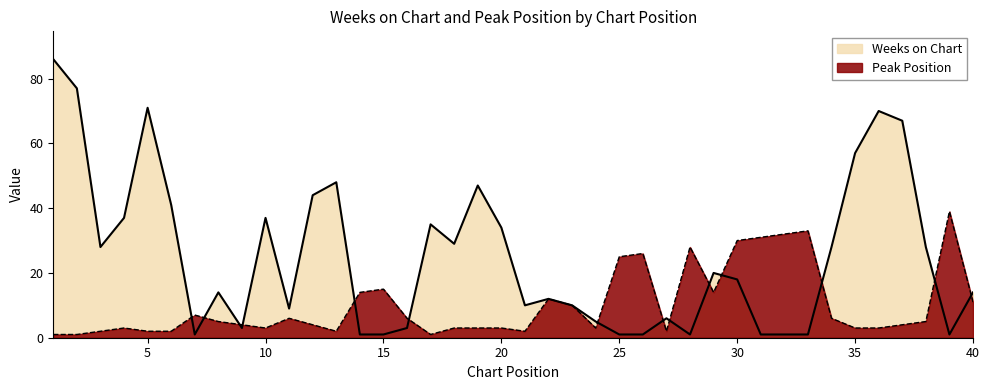

Which series has the largest range (max minus min)?

Weeks on Chart